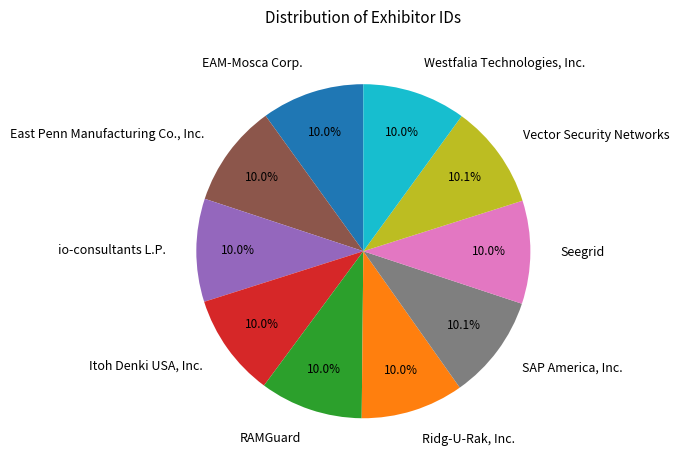

Is it true that Itoh Denki USA, Inc. is 10% of the pie?

True